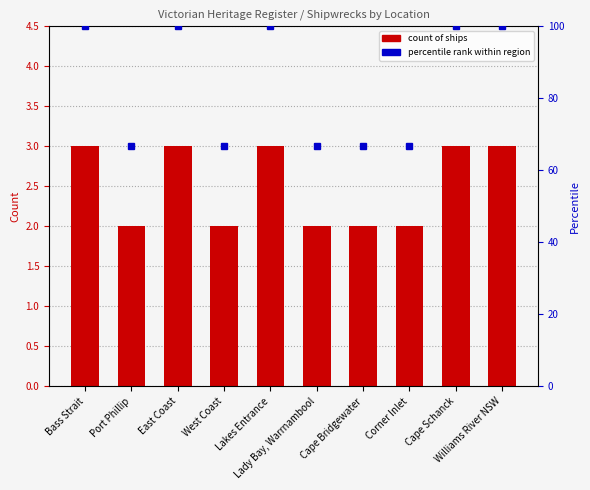

What is the label of the 3rd bar from the right?

Corner Inlet